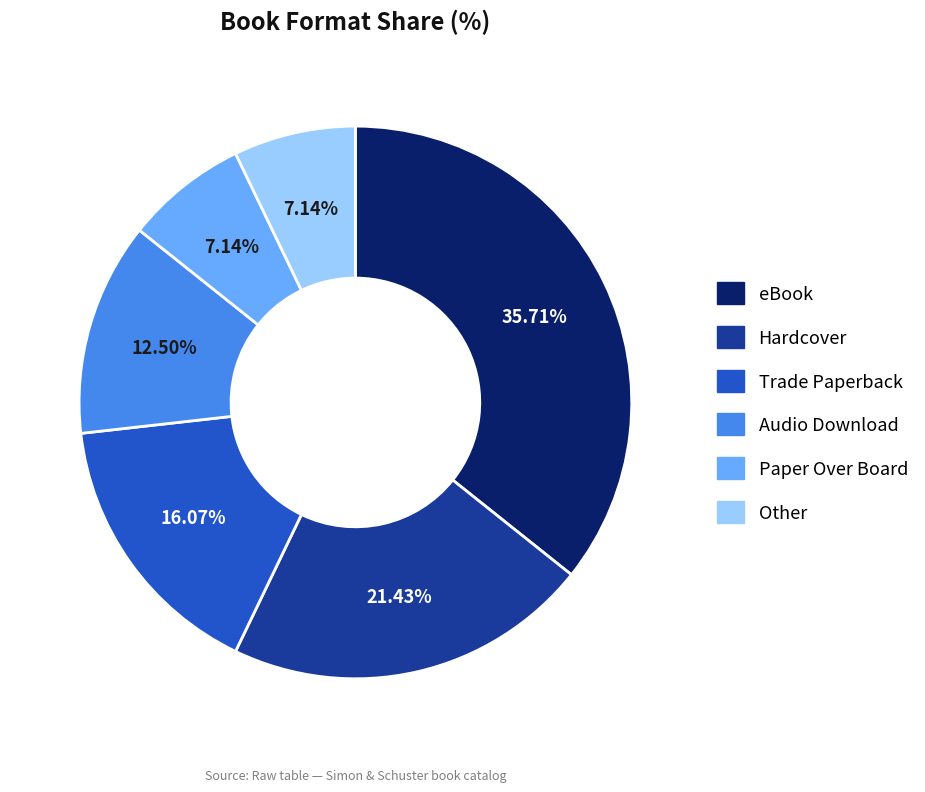

Does eBook account for over 50% of the chart?

No